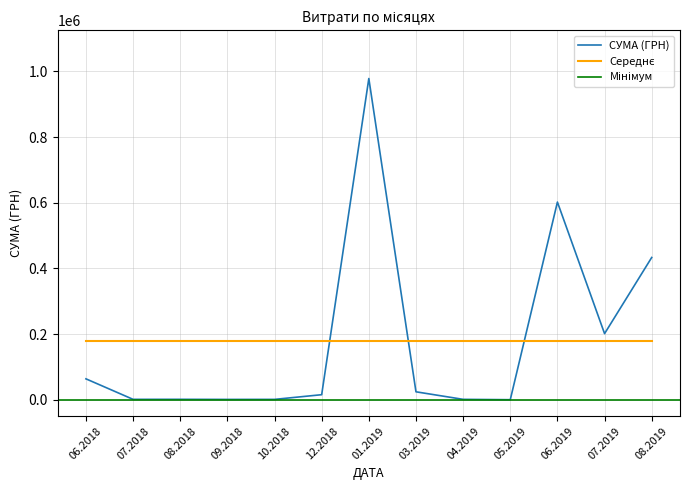

What is the maximum value for СУМА (ГРН)?

978445.6